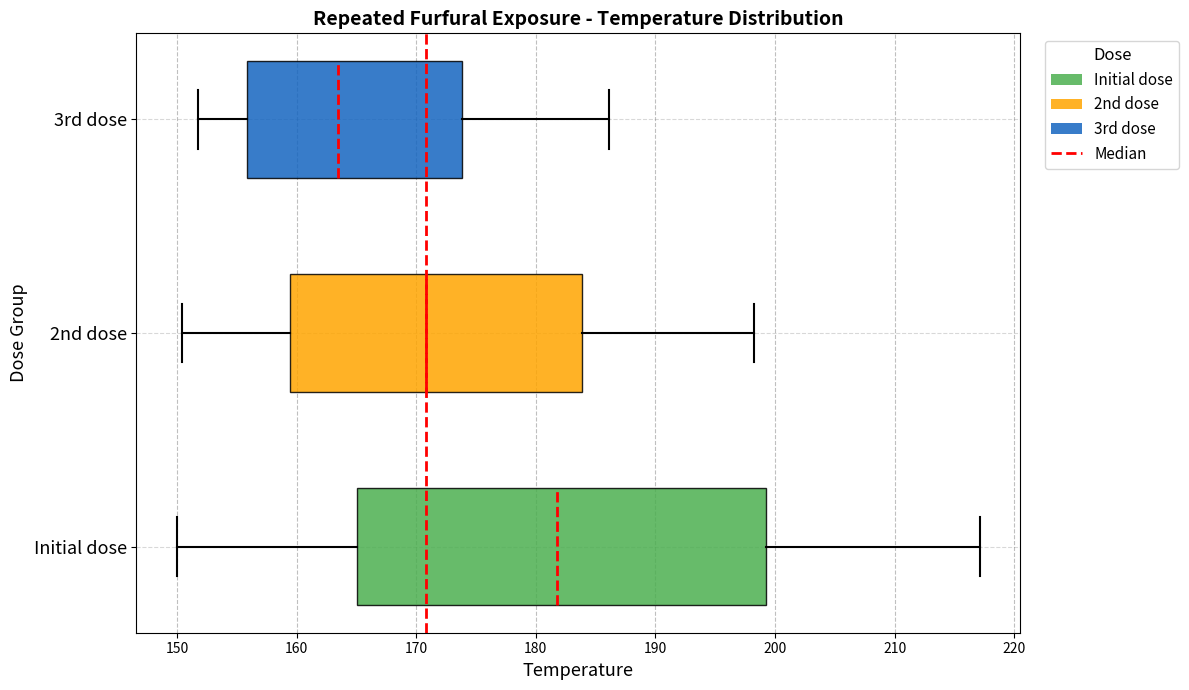

Reading bottom to top, transcribe this box plot: for each box, give where its median line is, the range the box spans, and where its two whiskers end, as read against the x-axis. The values are not printed on the chart, so give them approximately, as read against the axis.

Initial dose: median 182, box 165 to 199, whiskers 150 to 217
2nd dose: median 171, box 159 to 184, whiskers 150 to 198
3rd dose: median 163, box 156 to 174, whiskers 152 to 186